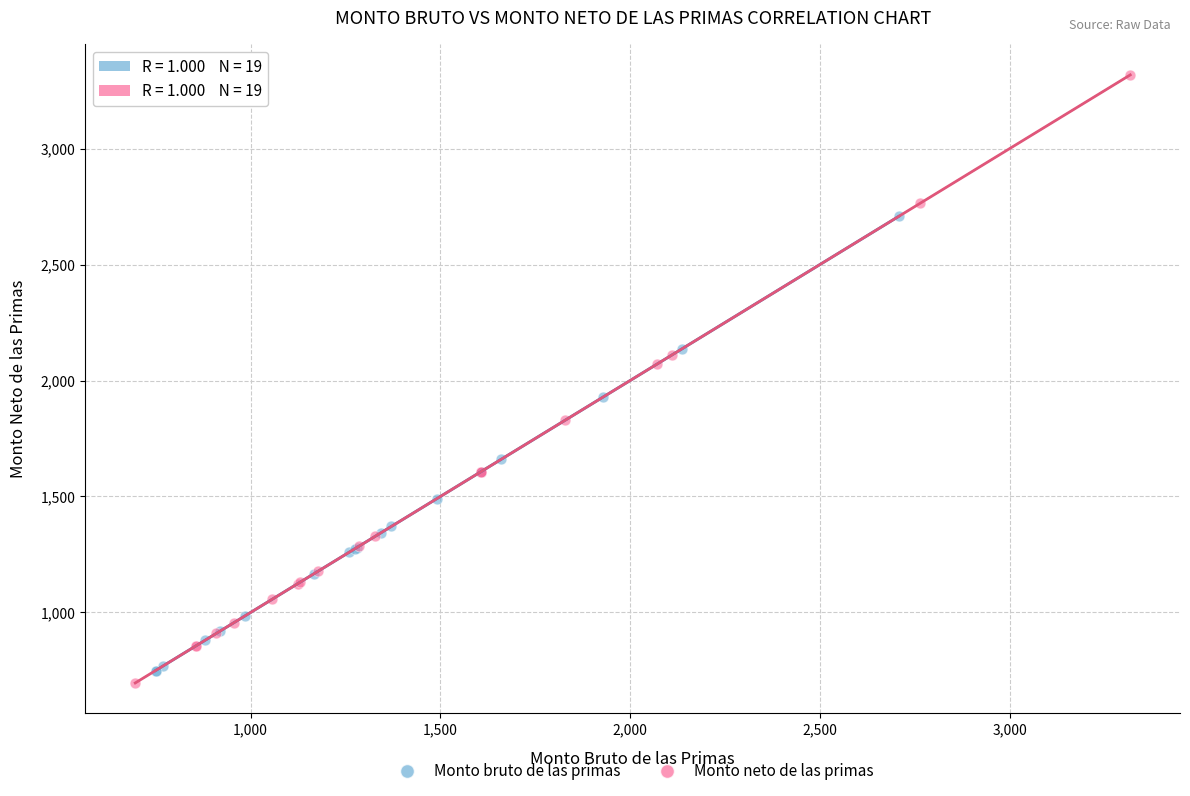

Which series has the widest spread of Y values?

Monto neto de las primas